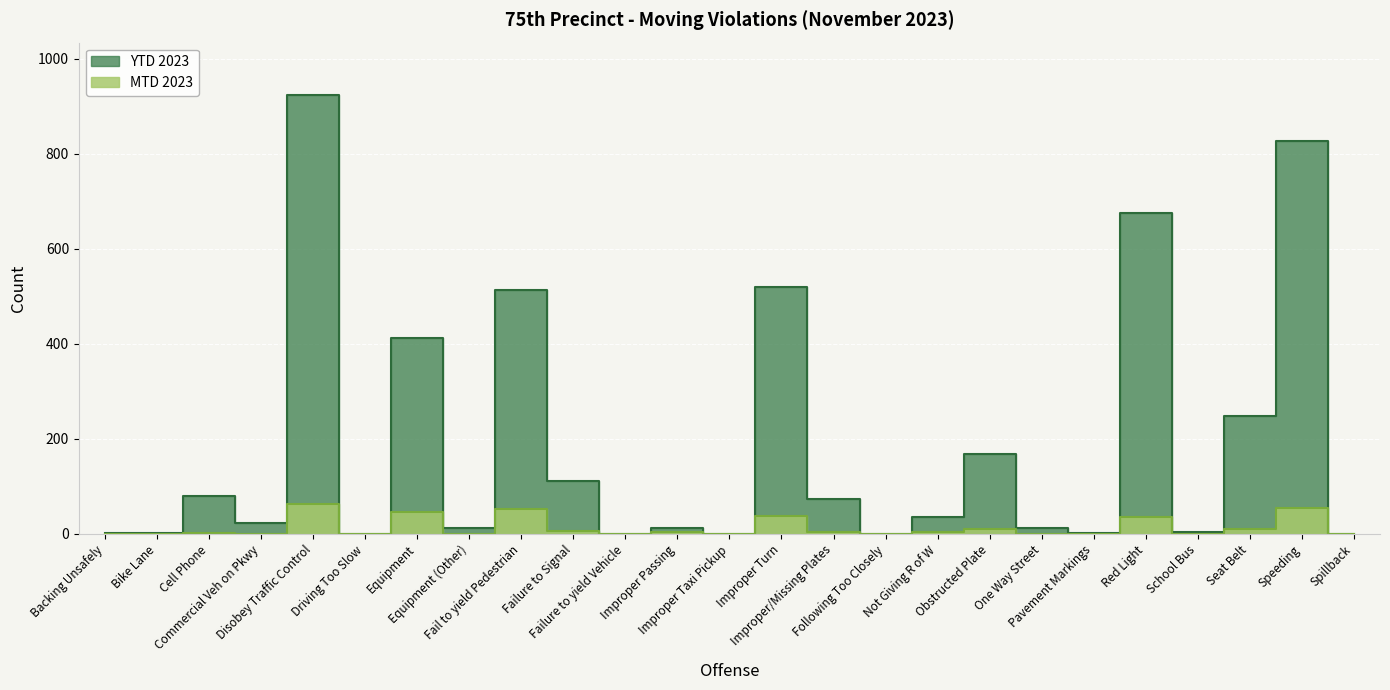

Where is the first local maximum for MTD 2023?

Cell Phone